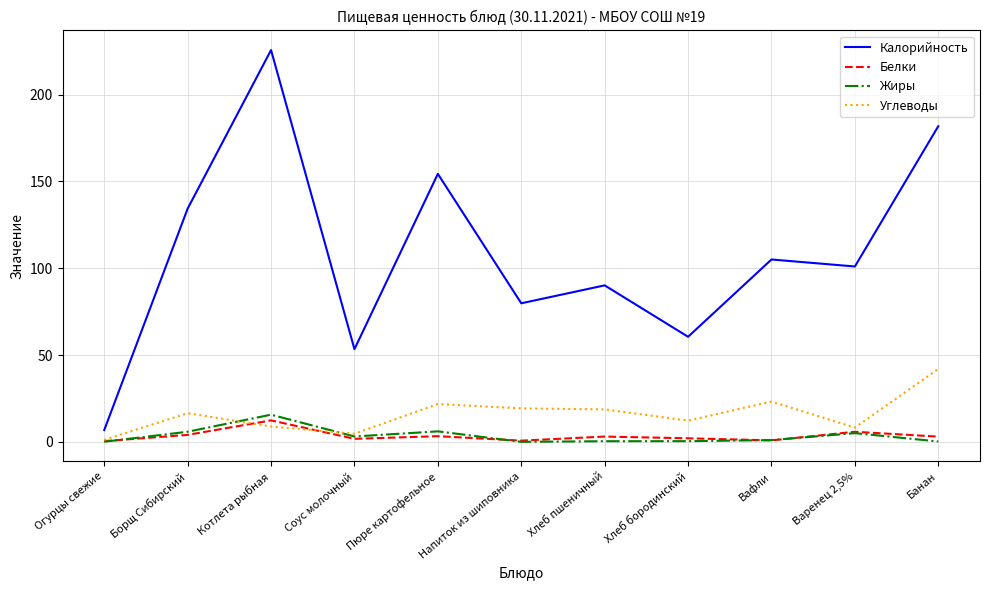

How many lines are shown in the chart?

4